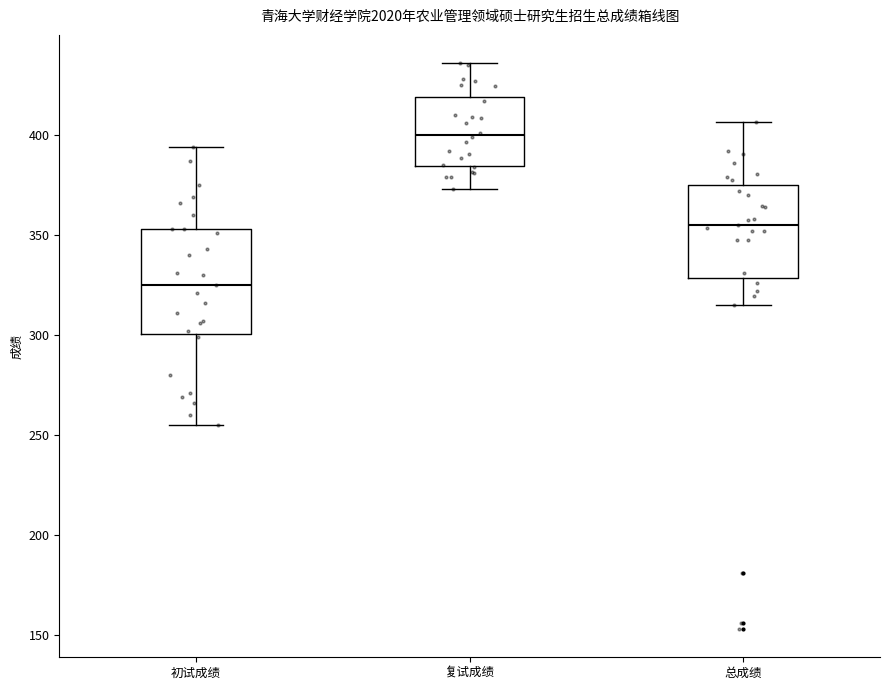

Which box is the tallest, from its lower edge to its upper edge?

初试成绩